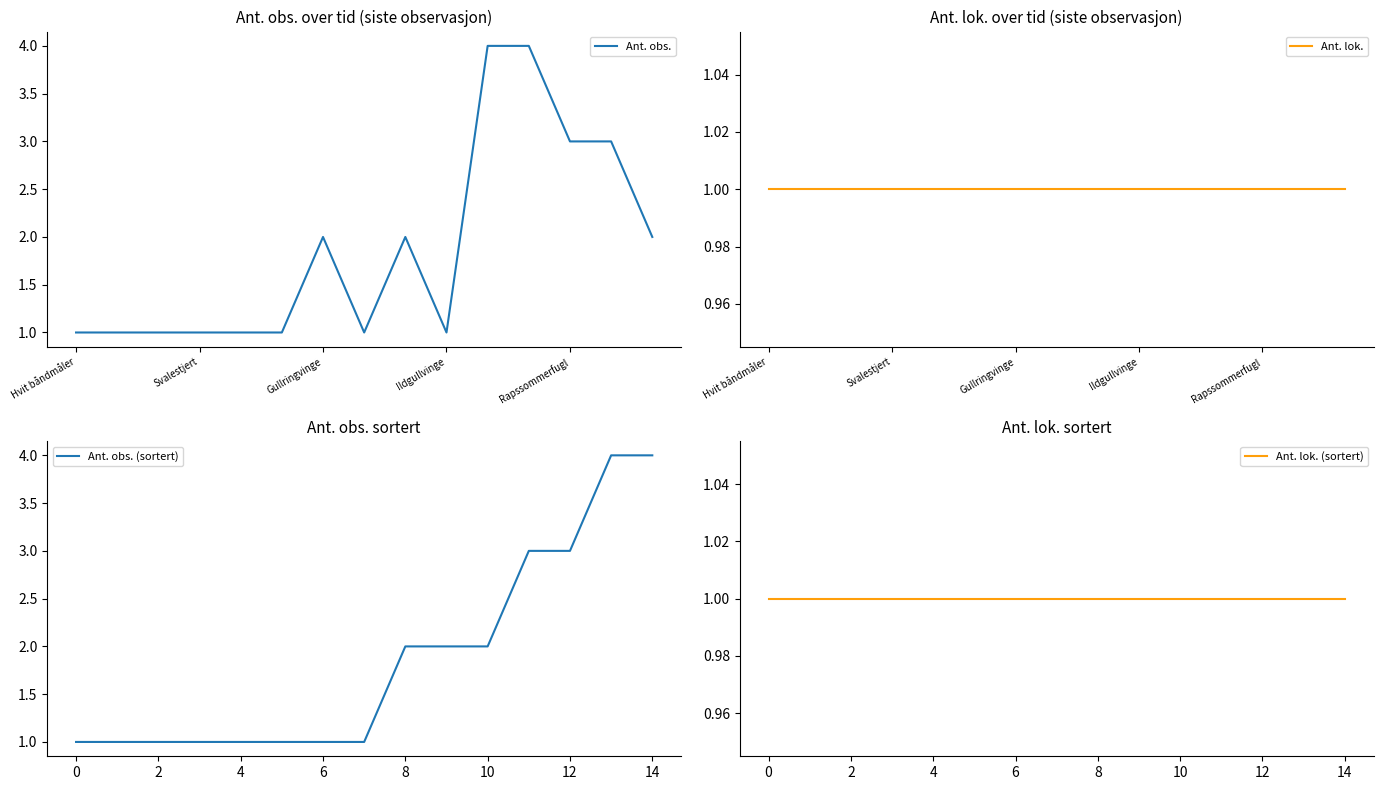

What is the maximum value for Ant. obs.?

4